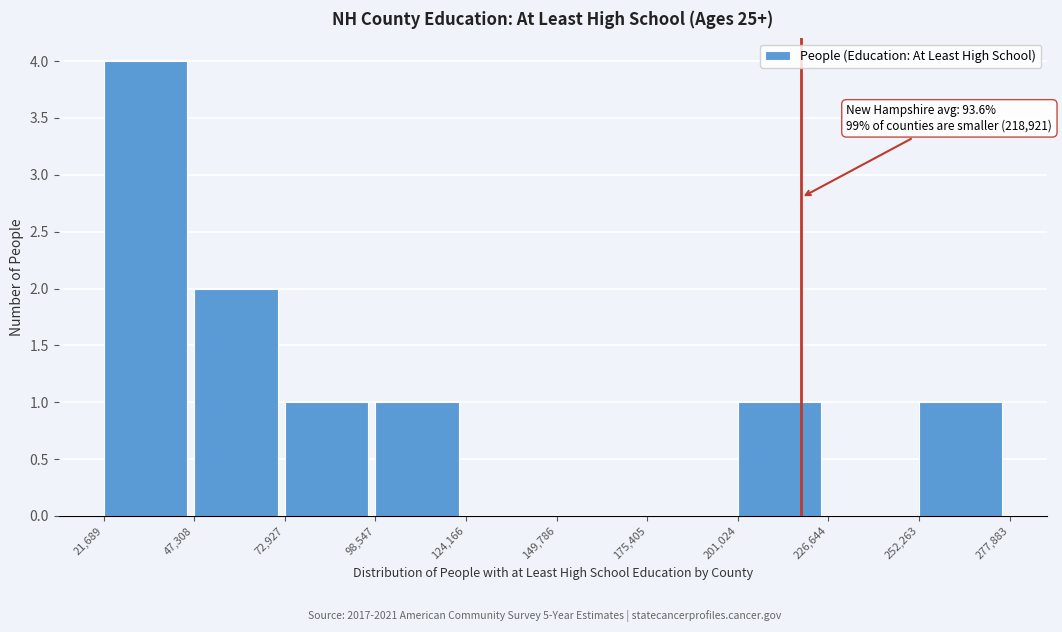

Over which range of the x-axis is the bar tallest?

21,689 to 47,308